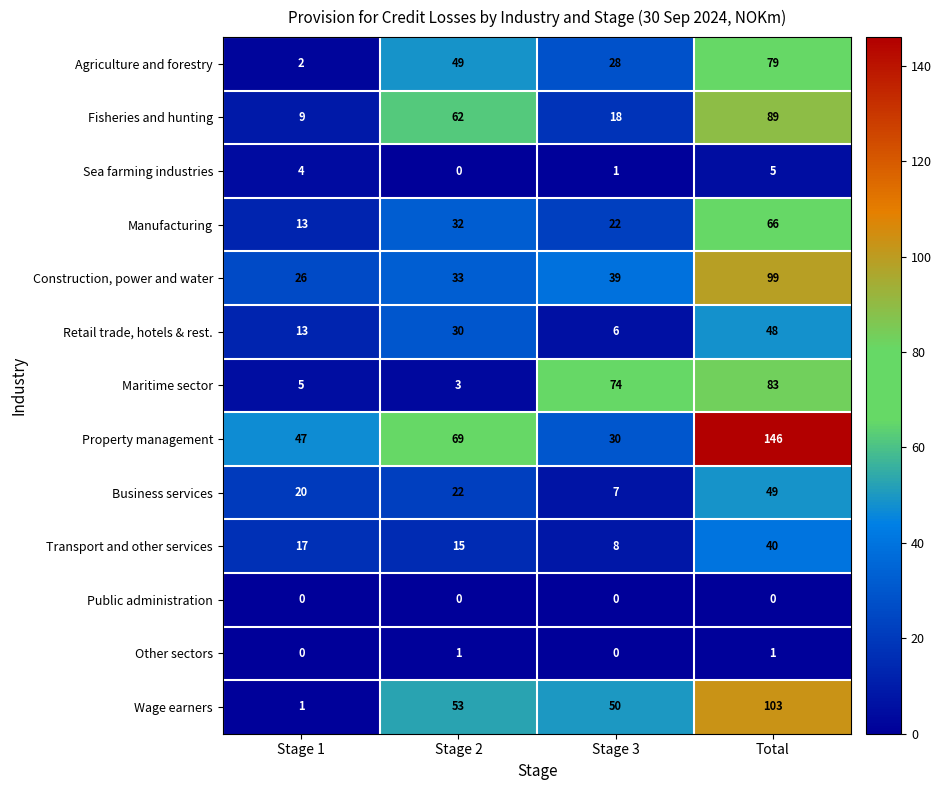

What is the total value across all series at Total?

808